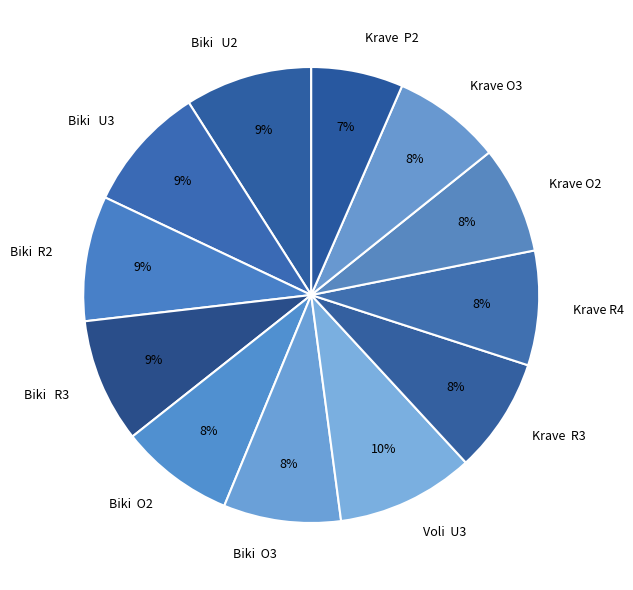

How many segments does this pie chart have?

12